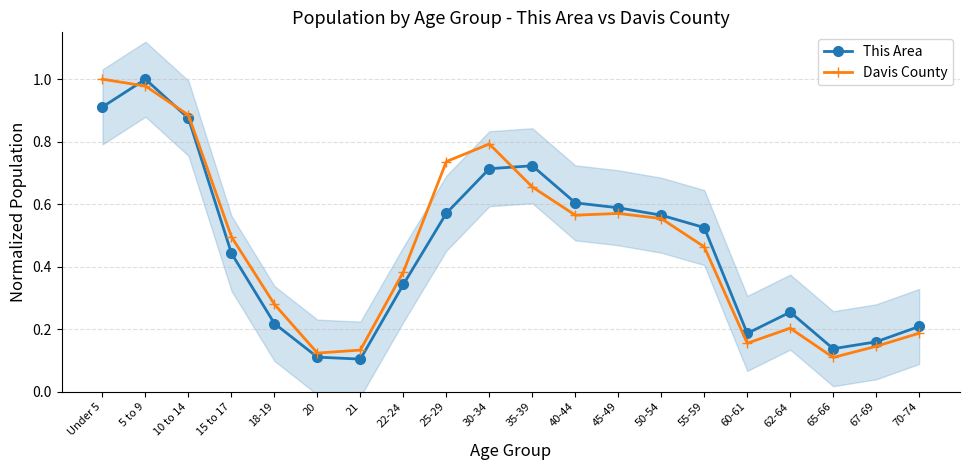

Reading right to left, list all the values displayed in this chart.

This Area: 0.2	0.2	0.1	0.3	0.2	0.5	0.6	0.6	0.6	0.7	0.7	0.6	0.3	0.1	0.1	0.2	0.4	0.9	1.0	0.9
Davis County: 0.2	0.1	0.1	0.2	0.2	0.5	0.6	0.6	0.6	0.7	0.8	0.7	0.4	0.1	0.1	0.3	0.5	0.9	1.0	1.0